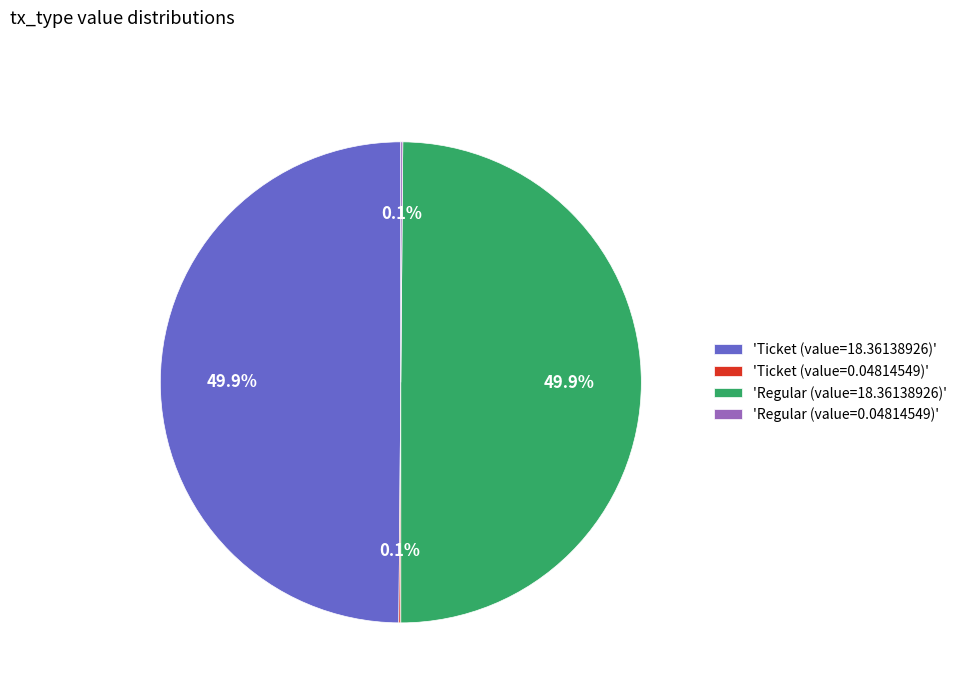

To the nearest percent, what is the average slice percentage?

25%